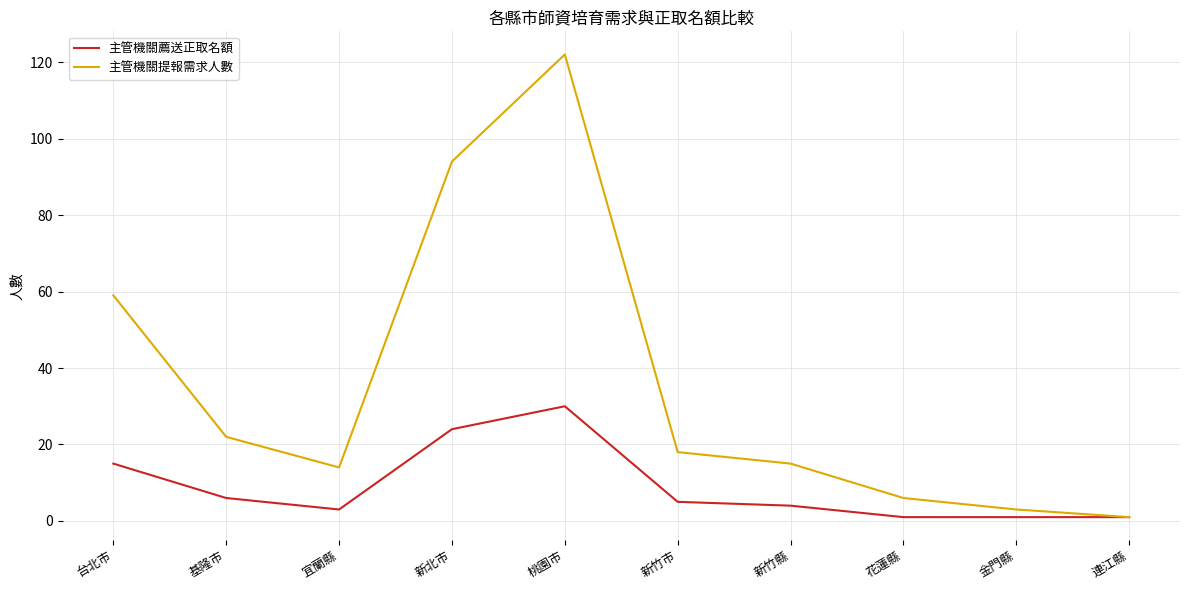

What are all the series names shown in the legend?

主管機關薦送正取名額, 主管機關提報需求人數